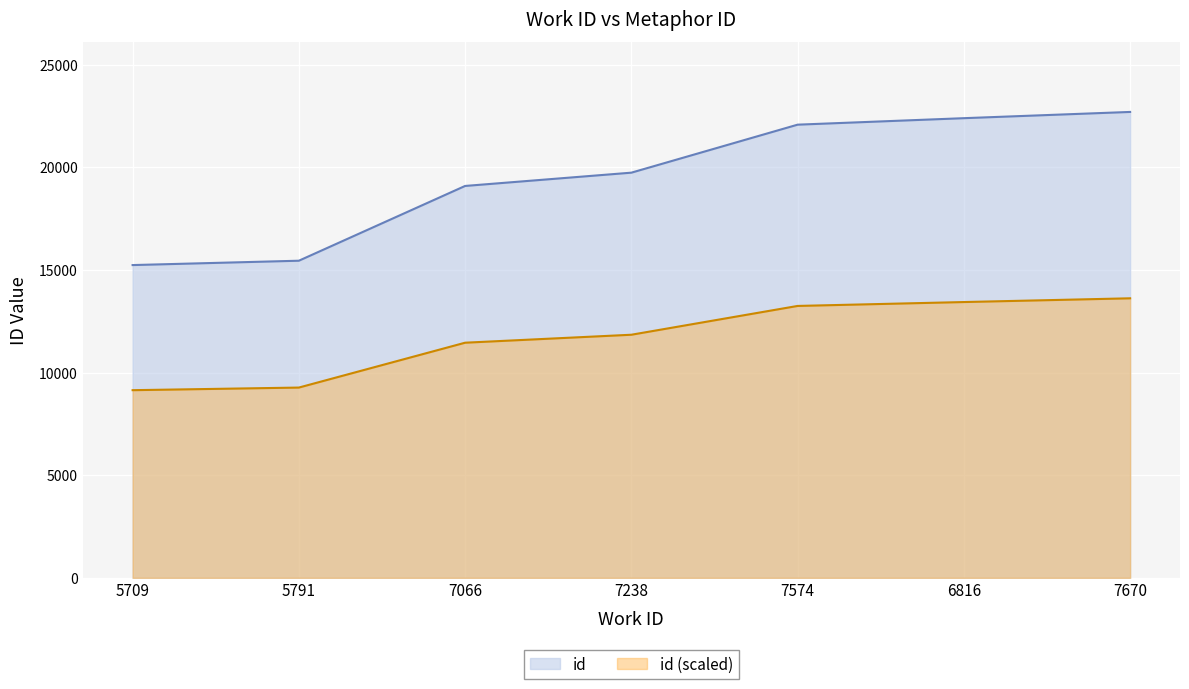

Reading left to right, extract all data points from this chart.

15235	15447	19089	19736	22074	22390	22694